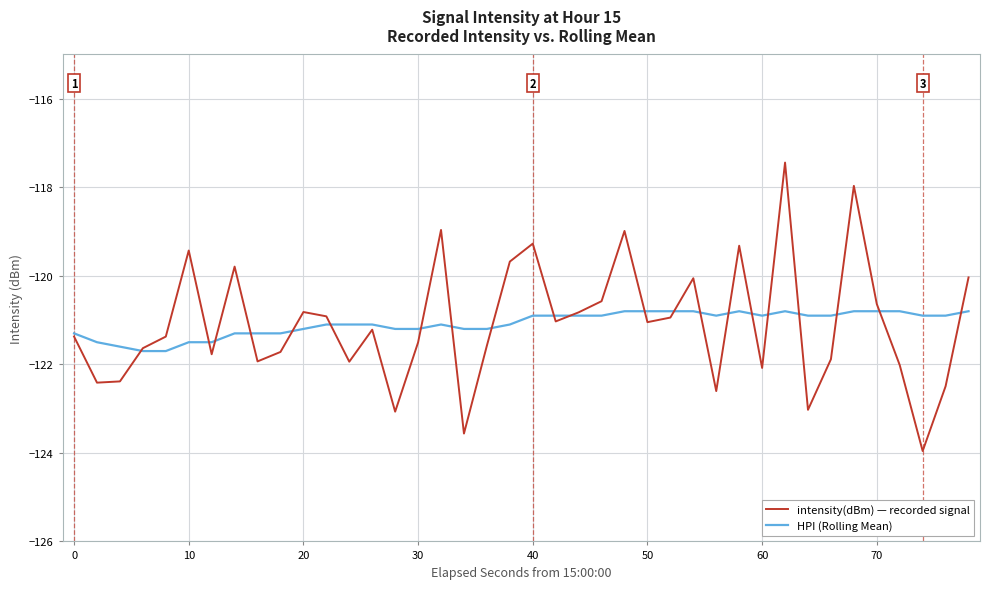

True or false: HPI (Rolling Mean) has more than 2 interior local peaks.

True